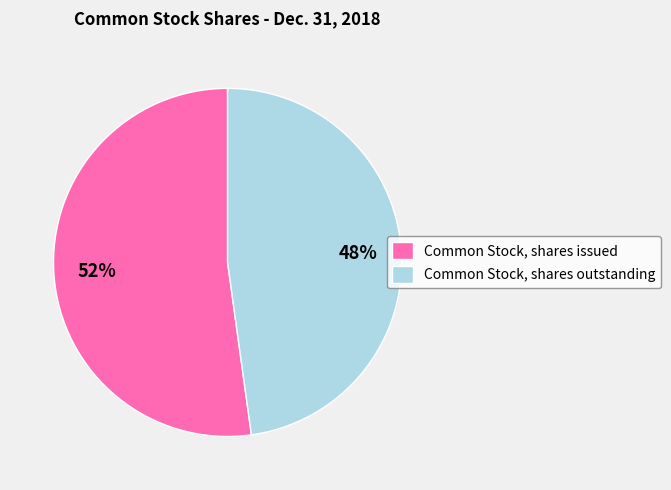

The Common Stock, shares outstanding slice represents 48% of the pie. True or false?

True